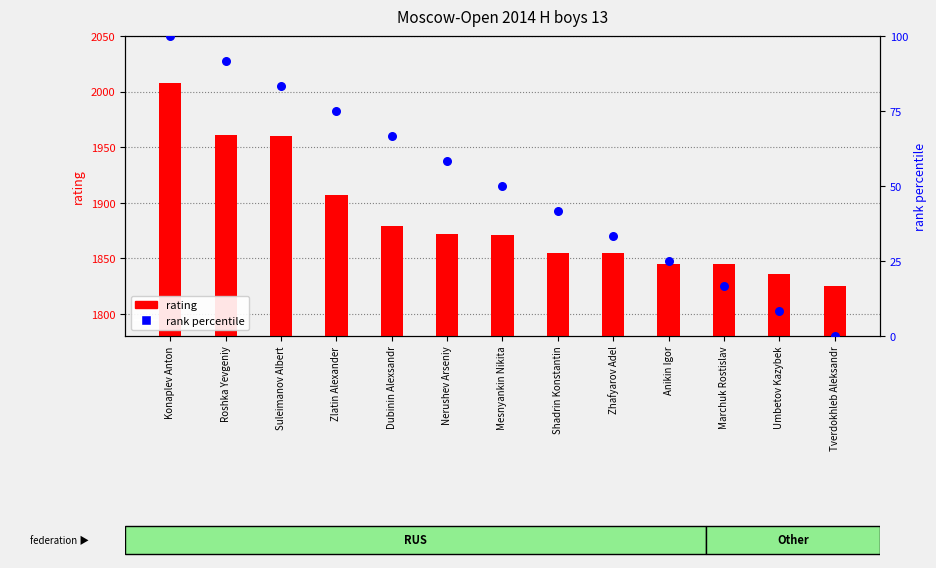

What are all the series names shown in the legend?

rating, rank percentile